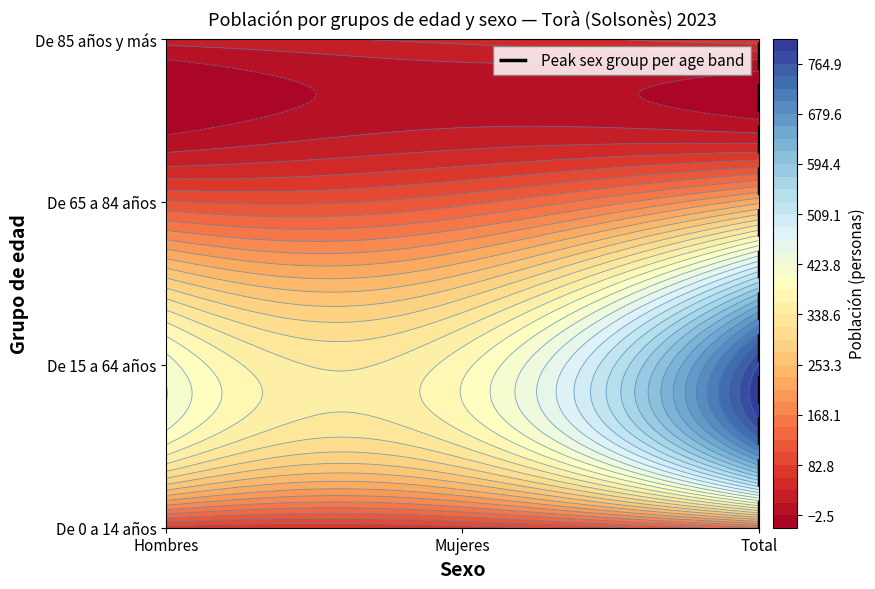

Rank the categories by value from highest to lowest.

Total, Total, Total, Total